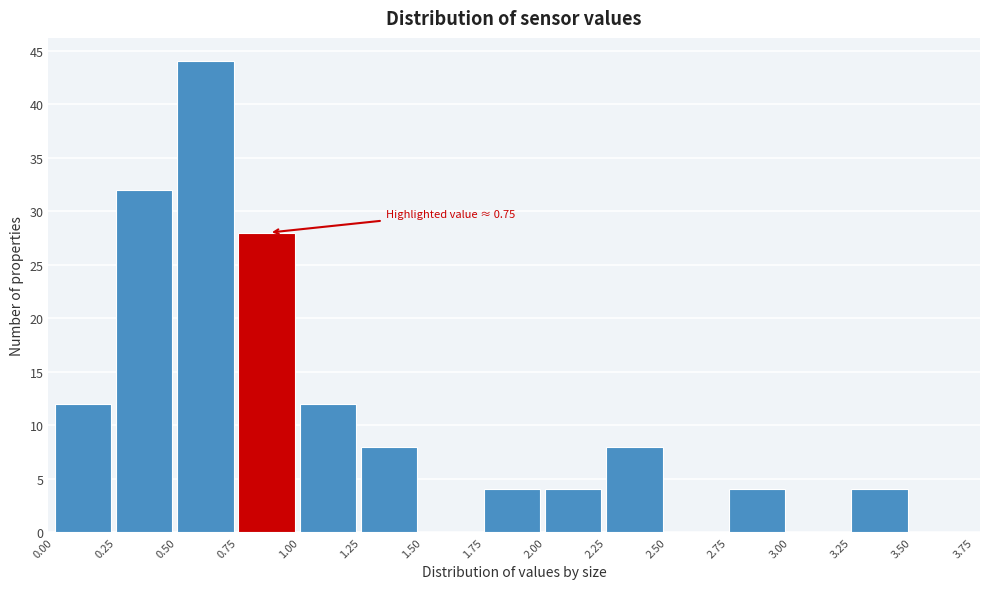

Over which range of the x-axis is the bar tallest?

0.50 to 0.75